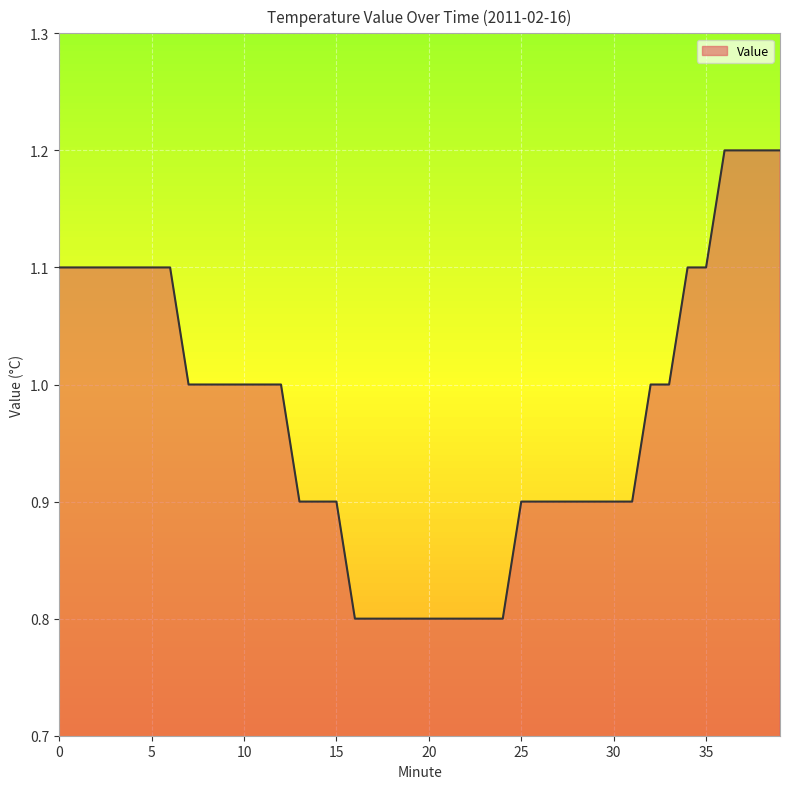

What is the greatest value displayed?

1.2